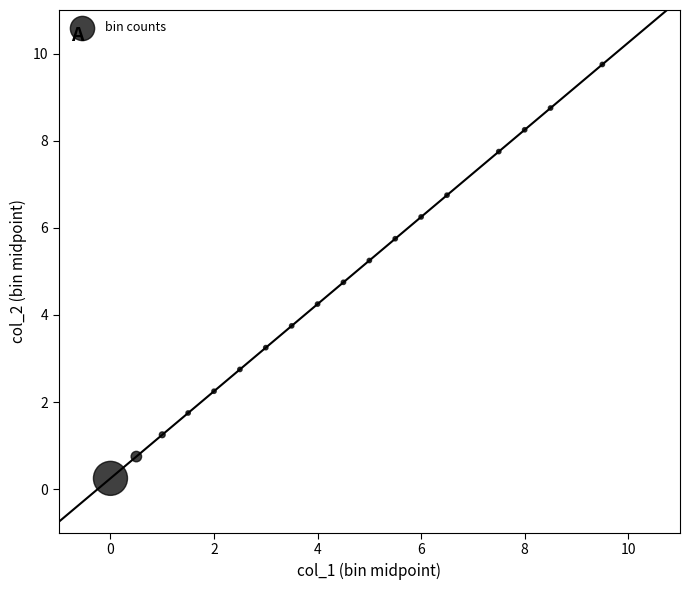

What is the range of X values (max minus min)?

9.5